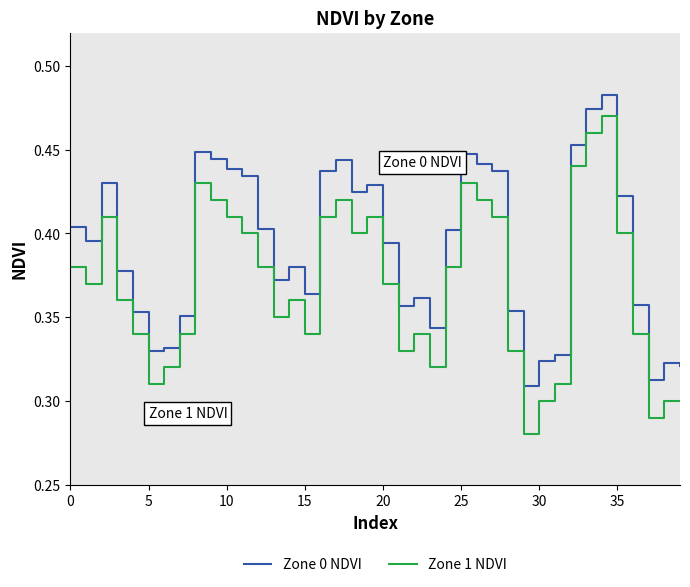

True or false: Zone 1 NDVI and Zone 0 NDVI intersect in this chart.

False